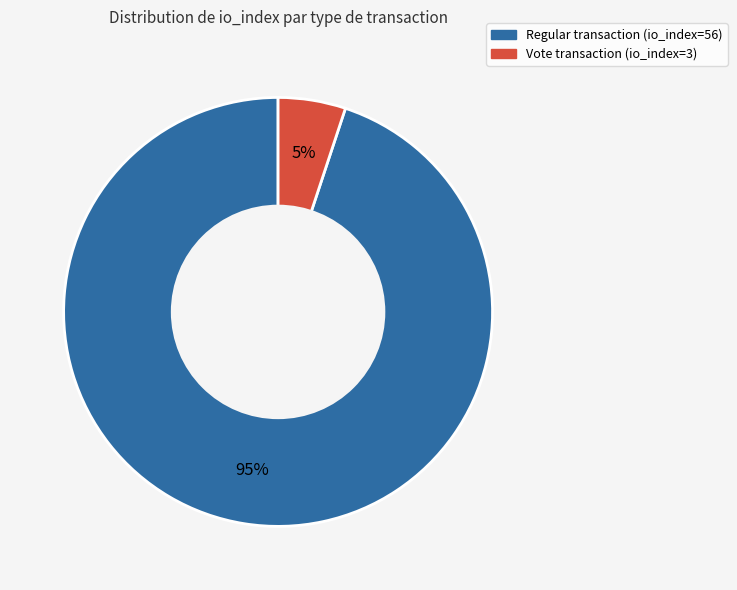

To the nearest percent, what is the average slice percentage?

50%